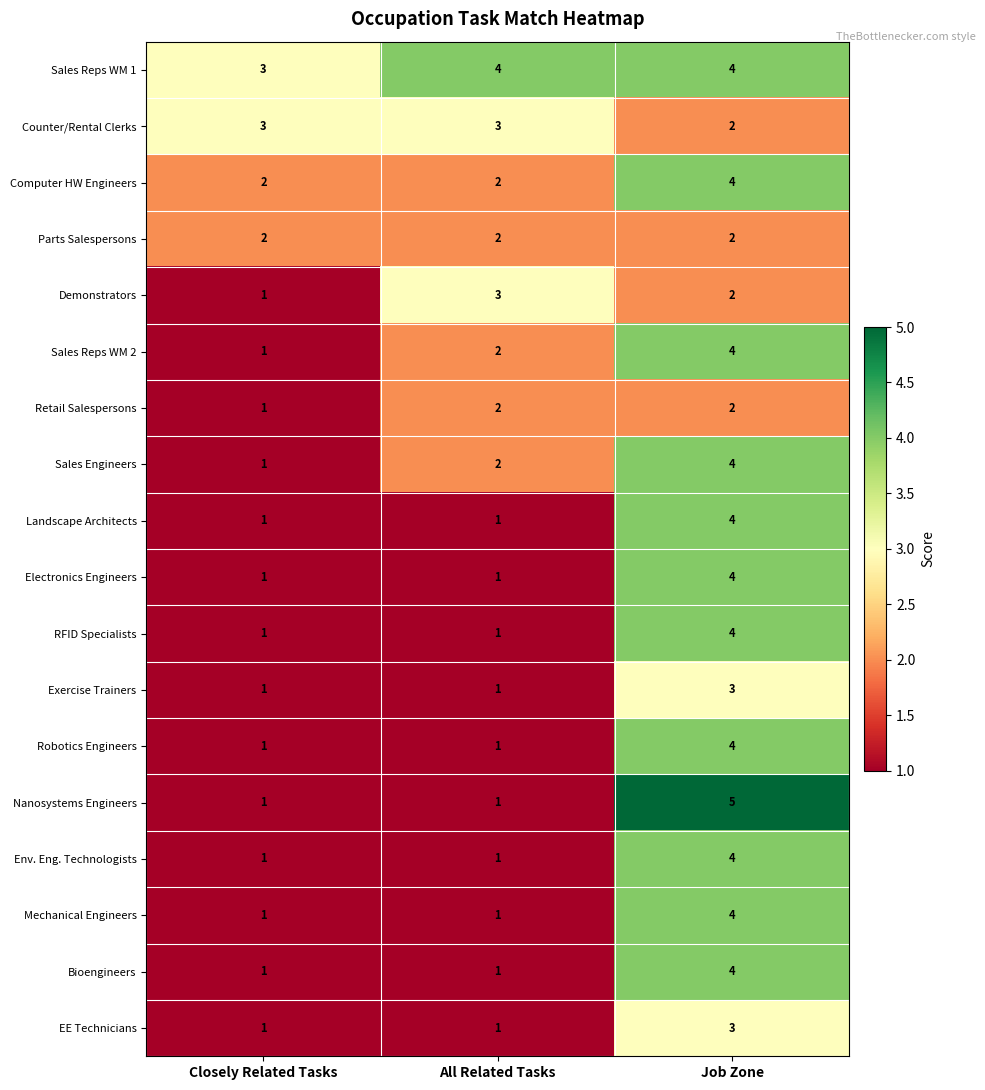

What is the greatest value displayed?

5